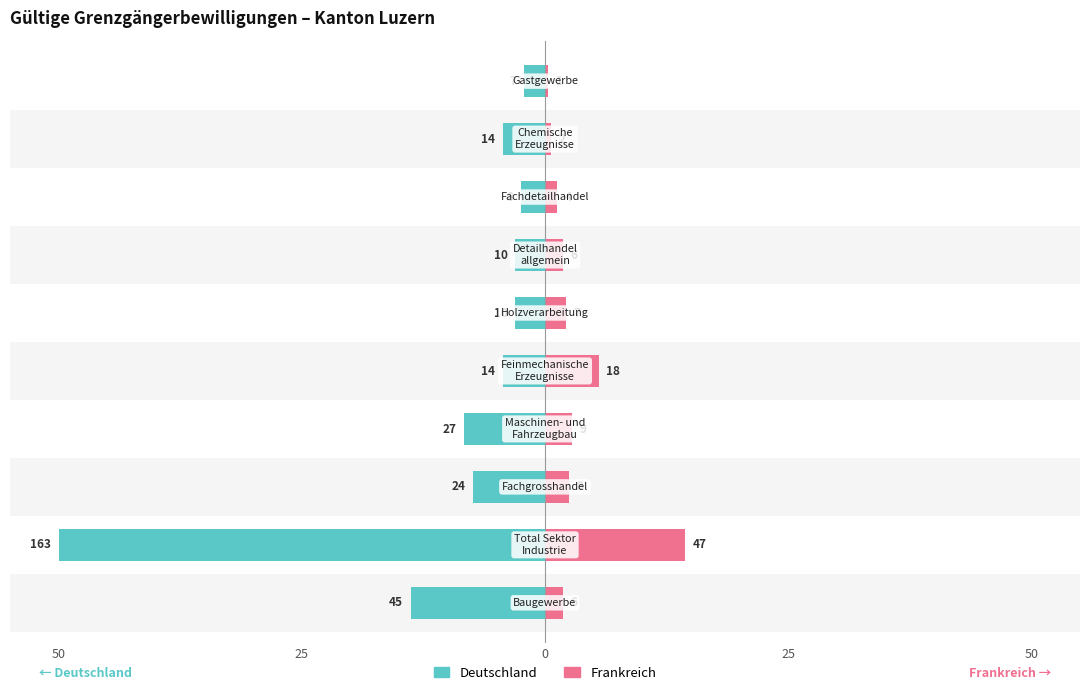

What is the maximum value shown in the chart?

50.0